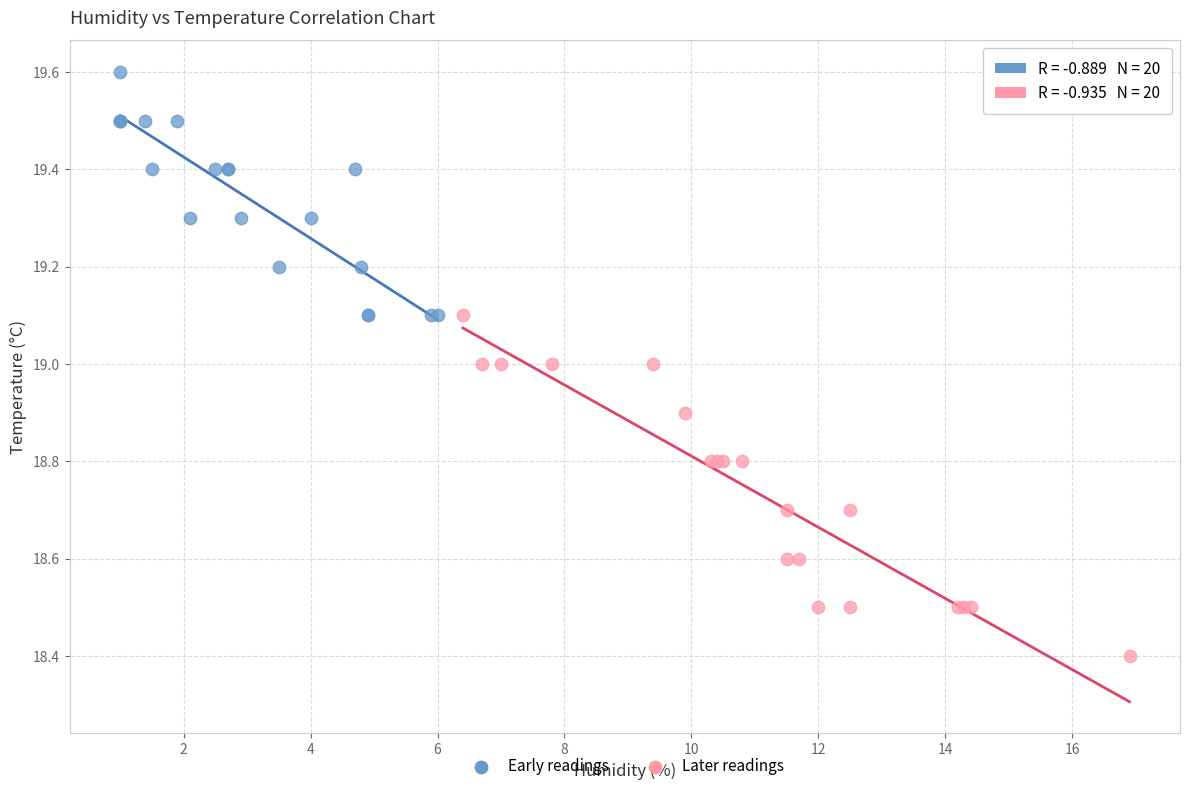

Which series contains the highest Y value?

Early readings